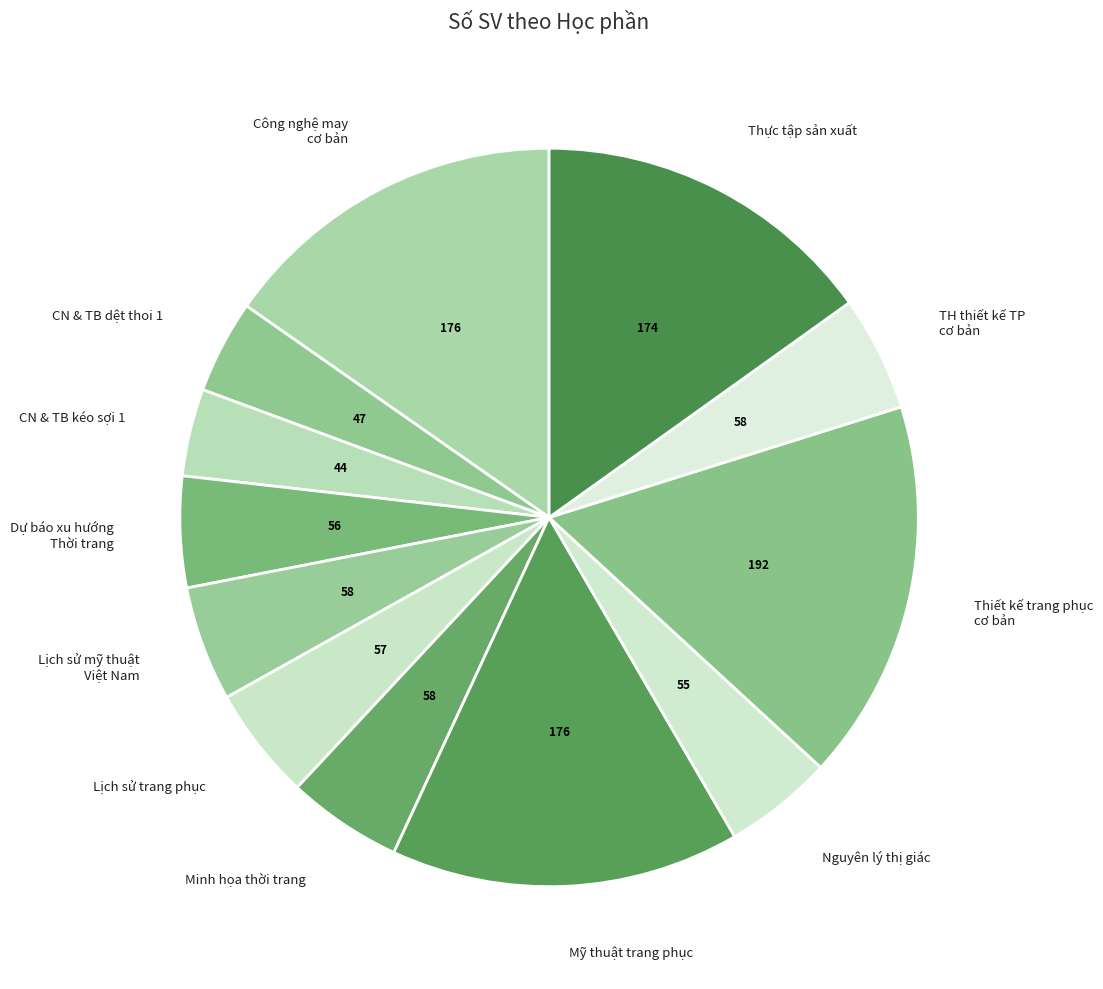

Which slice is the largest?

Thiết kế trang phục cơ bản